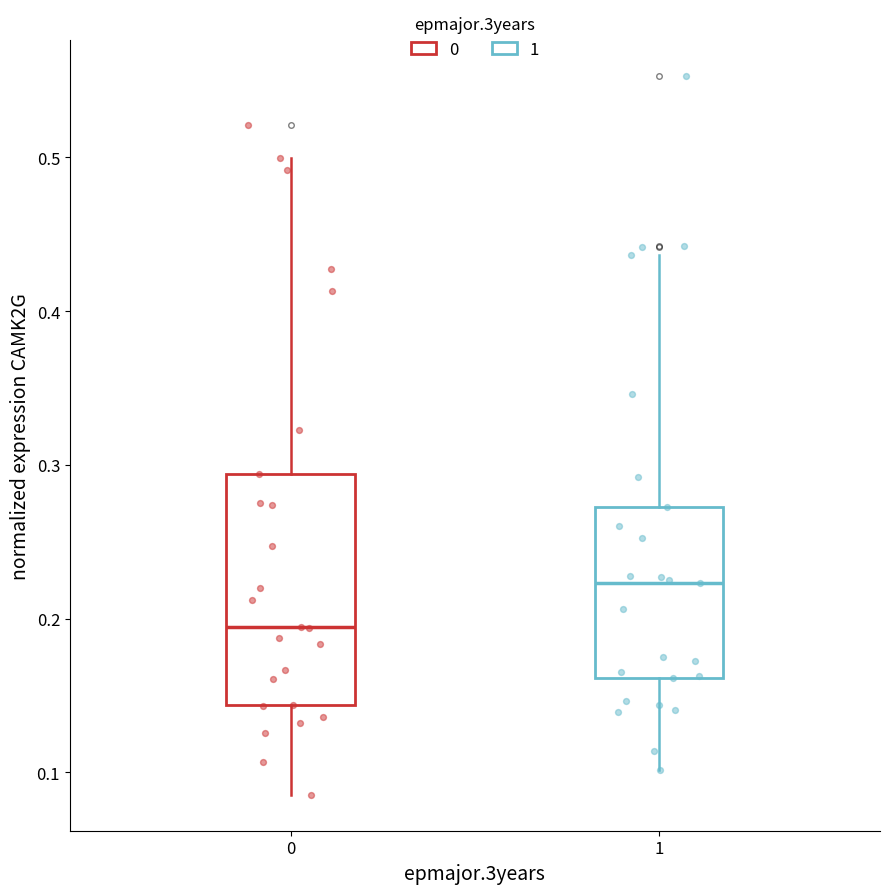

Which box is the tallest, from its lower edge to its upper edge?

0